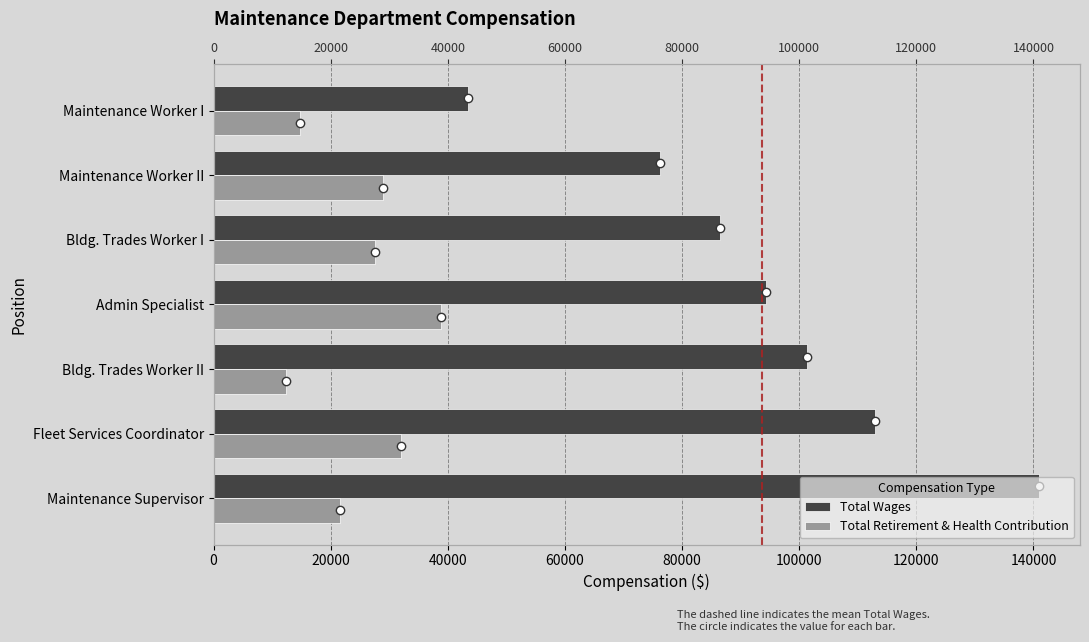

What is the value of the Total Retirement & Health Contribution bar at the 2nd from the left?

32057